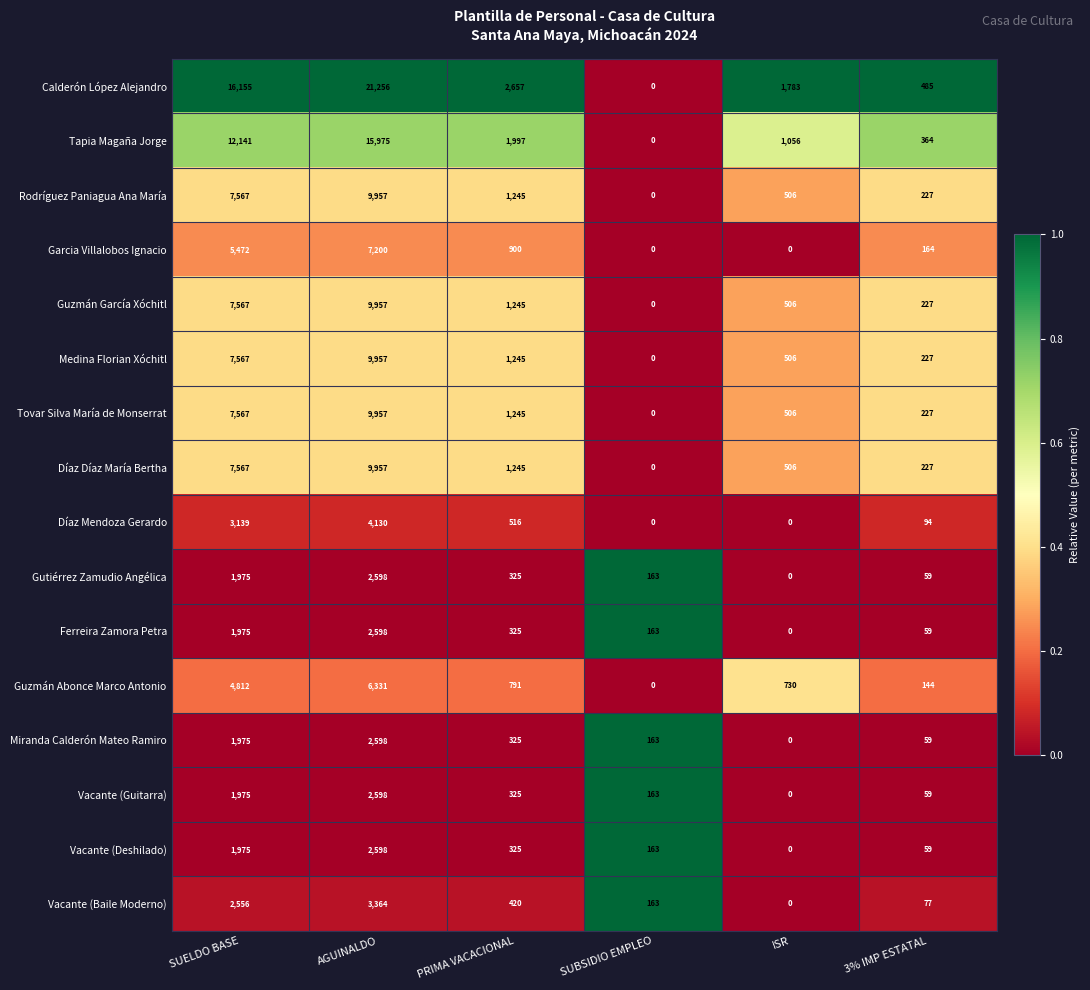

Which series has the largest total across all categories?

Calderón López Alejandro